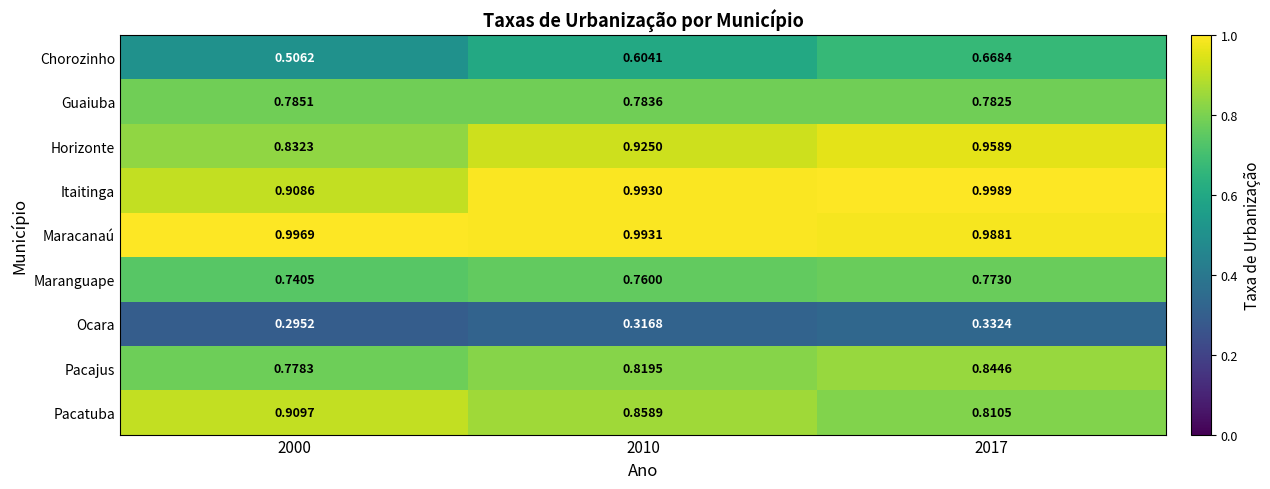

At 2010, list the series in order from smallest to largest.

Ocara, Chorozinho, Maranguape, Guaiuba, Pacajus, Pacatuba, Horizonte, Itaitinga, Maracanaú